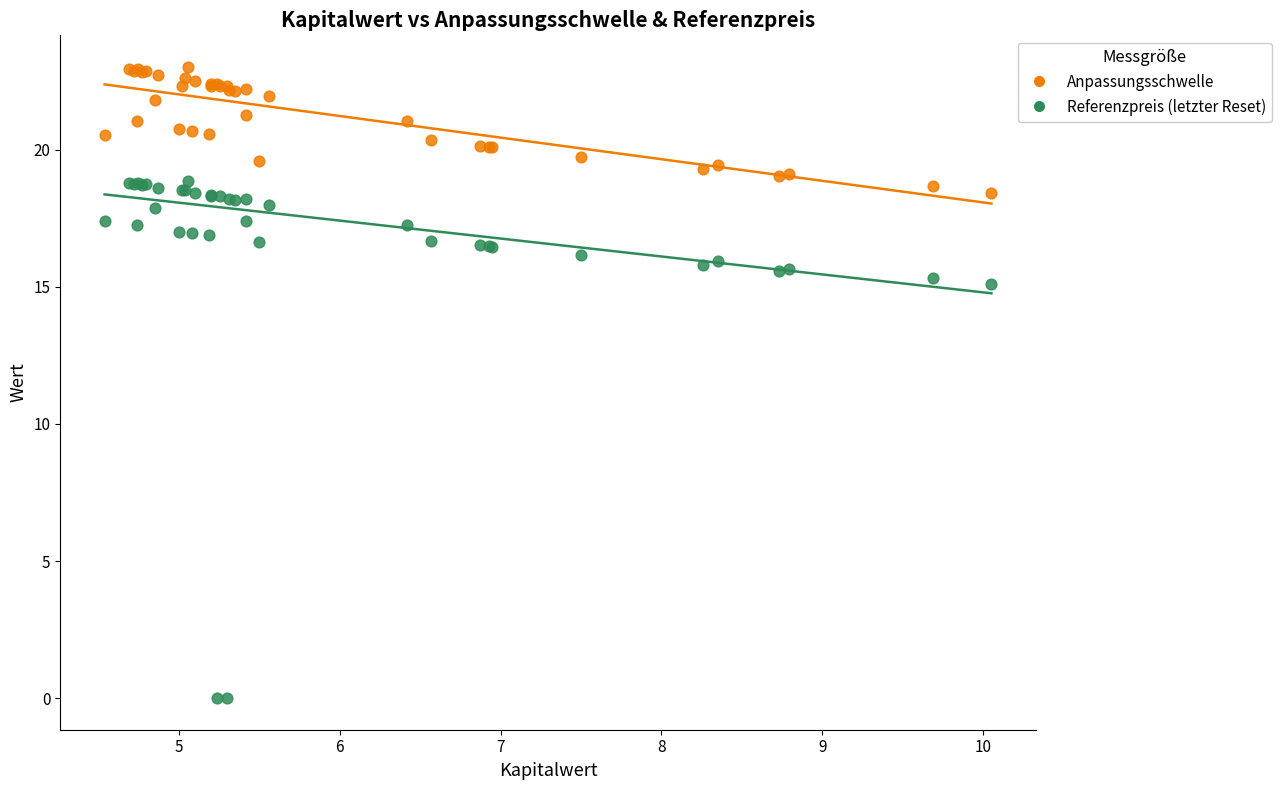

Which series contains the highest Y value?

Anpassungsschwelle